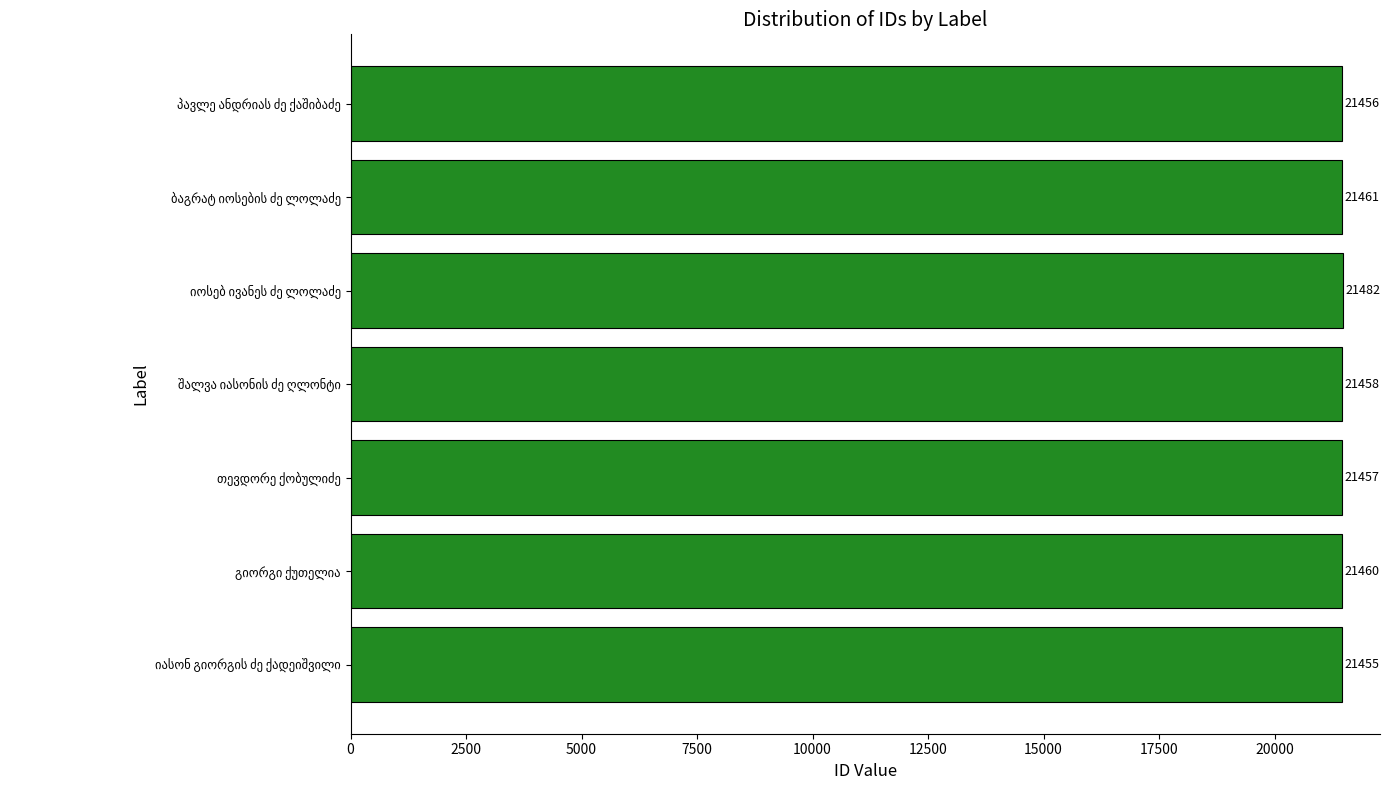

What is the greatest value displayed?

21482